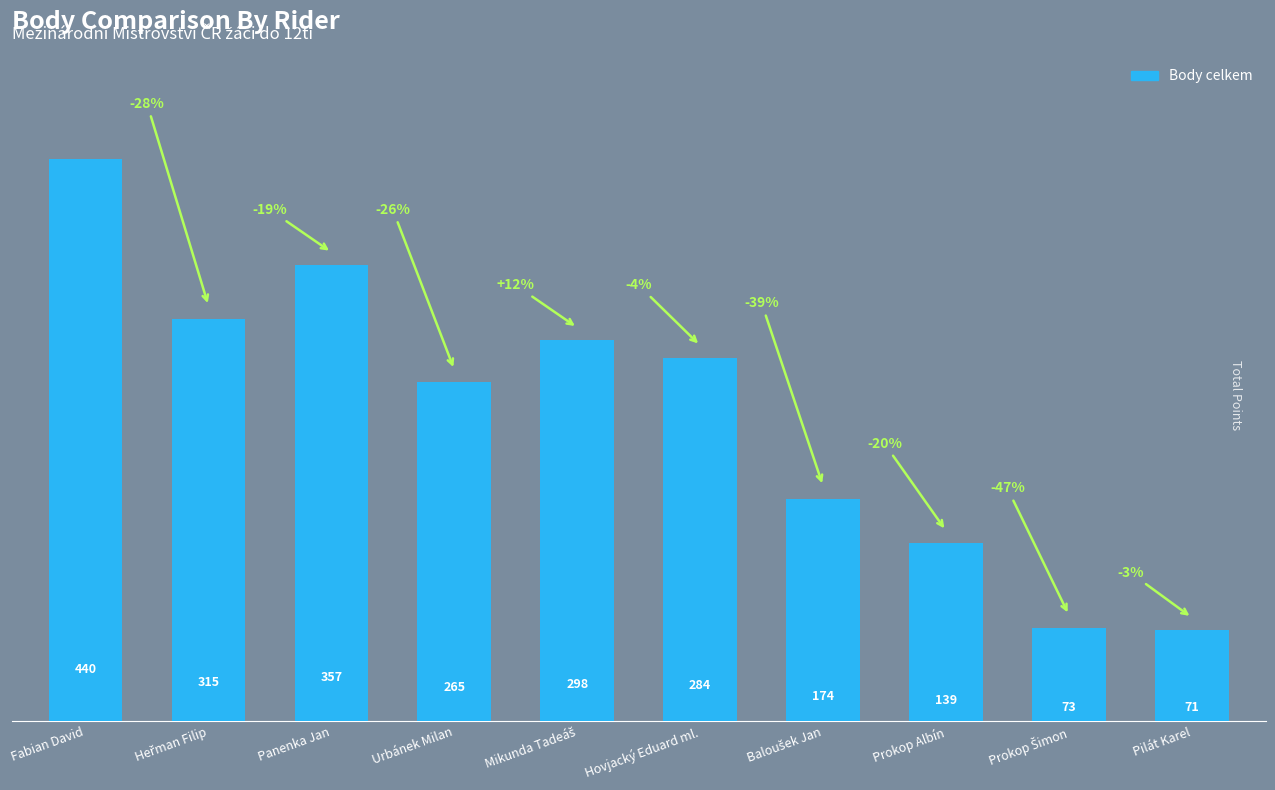

The chart shows a value of 71 at Pilát Karel. True or false?

True